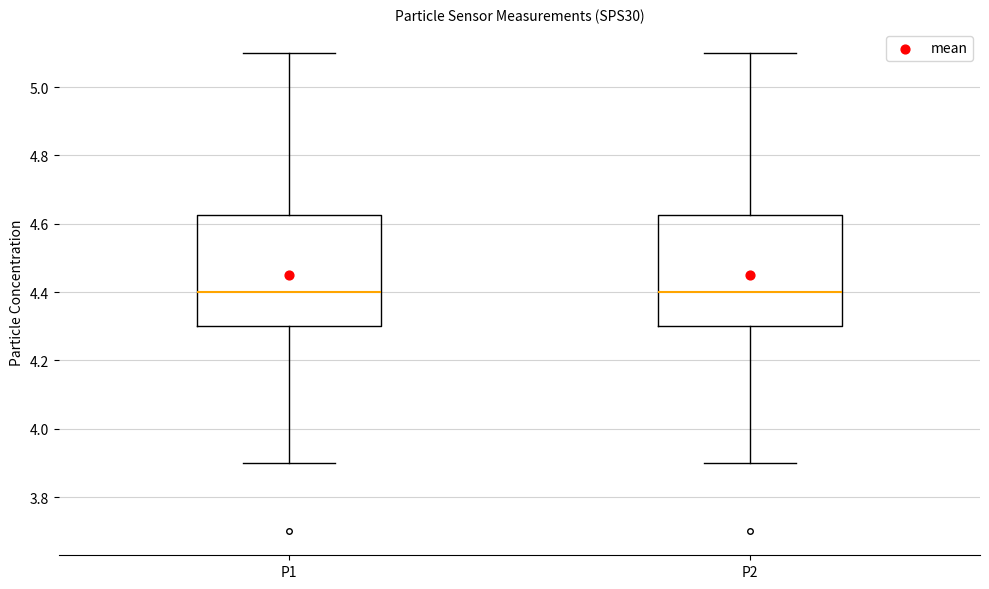

Reading left to right, read every box against the y-axis: the position of its median line, the range the box covers, and the ends of its whiskers. The values are not printed on the chart, so give them approximately, as read against the axis.

P1: median 4.40, box 4.30 to 4.62, whiskers 3.90 to 5.10
P2: median 4.40, box 4.30 to 4.62, whiskers 3.90 to 5.10